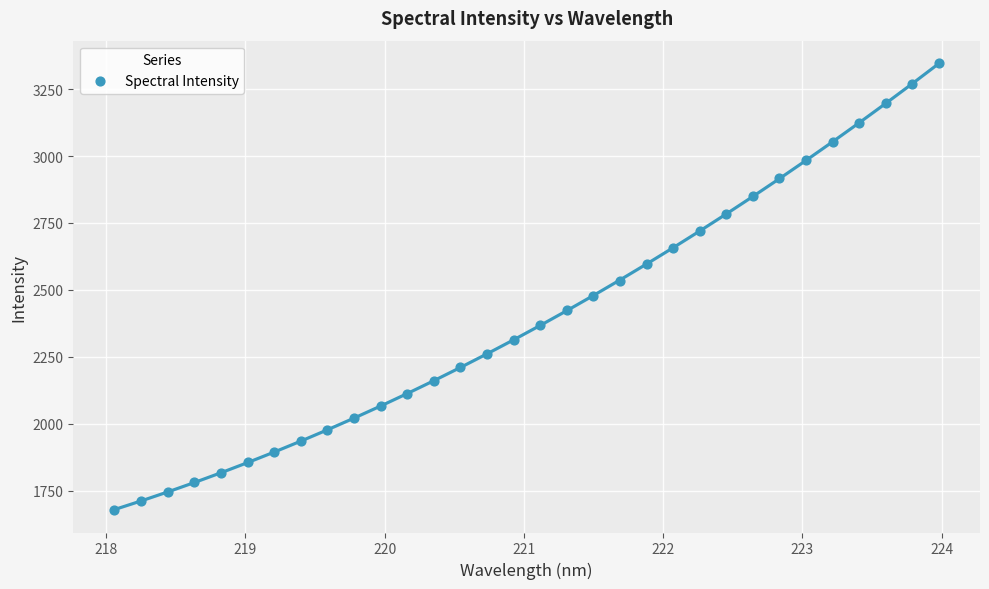

What is the range of X values (max minus min)?

5.9